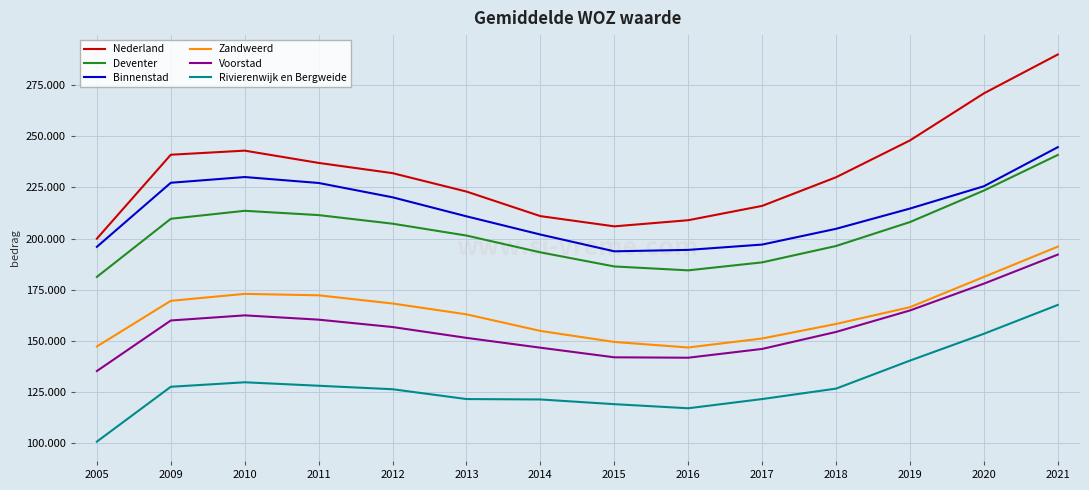

What is the sum of all Nederland values?

3257000